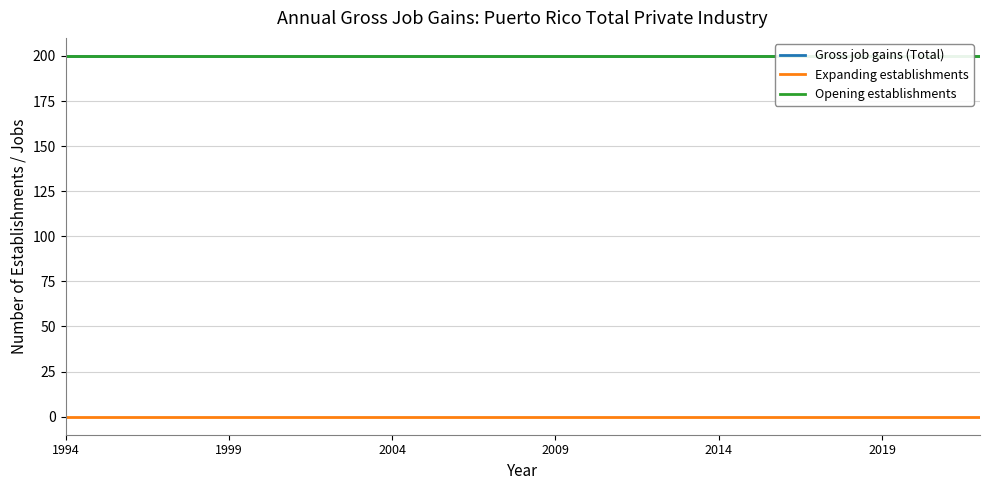

Is the value of Gross job gains (Total) at 2009 greater than the value of Opening establishments at 7?

No